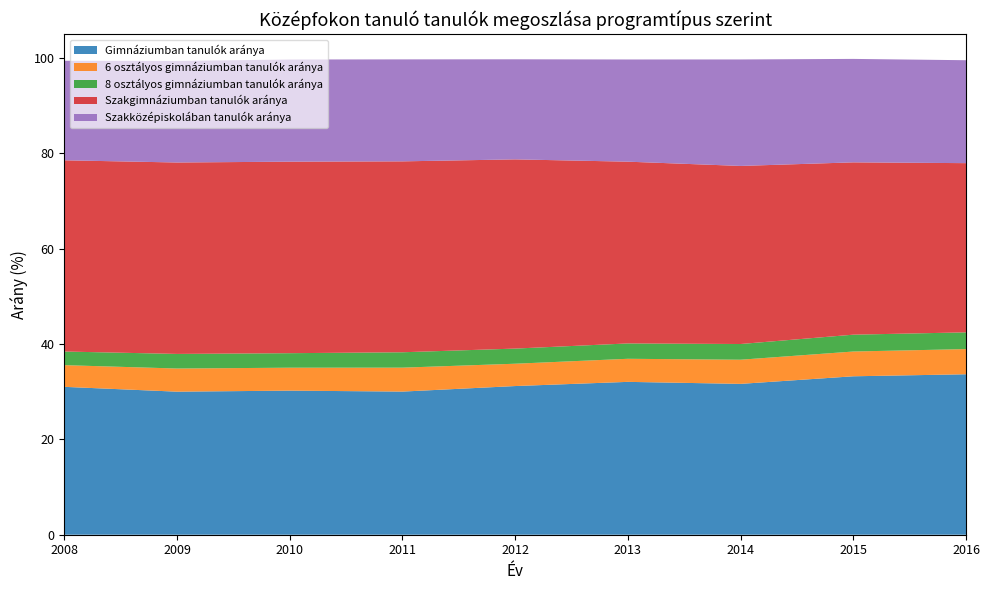

Reading left to right, transcribe all the data shown in this chart.

Gimnáziumban tanulók aránya: 2008=31.0	2009=30.0	2010=30.2	2011=30.0	2012=31.2	2013=32.1	2014=31.6	2015=33.2	2016=33.7
6 osztályos gimnáziumban tanulók aránya: 2008=4.6	2009=4.9	2010=4.8	2011=5.0	2012=4.7	2013=4.8	2014=5.1	2015=5.2	2016=5.3
8 osztályos gimnáziumban tanulók aránya: 2008=2.9	2009=3.1	2010=3.0	2011=3.2	2012=3.2	2013=3.2	2014=3.3	2015=3.5	2016=3.5
Szakgimnáziumban tanulók aránya: 2008=40.1	2009=40.2	2010=40.2	2011=40.1	2012=39.7	2013=38.1	2014=37.4	2015=36.2	2016=35.5
Szakközépiskolában tanulók aránya: 2008=20.9	2009=21.3	2010=21.4	2011=21.4	2012=21.0	2013=21.4	2014=22.3	2015=21.7	2016=21.6